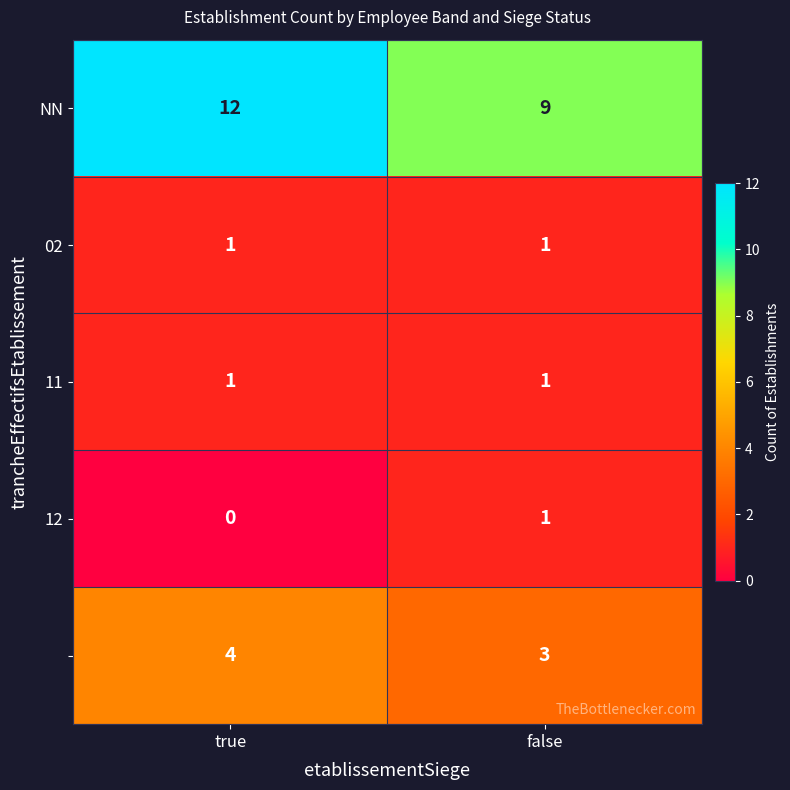

Which label corresponds to the smallest value in the chart?

true